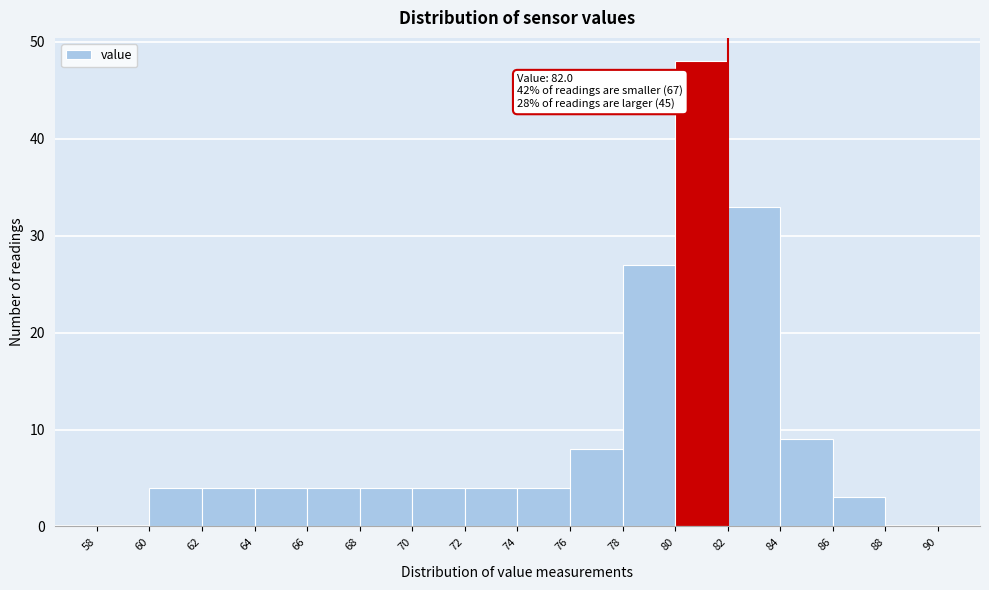

Reading left to right, transcribe all the data shown in this chart.

58=0	60=4	62=4	64=4	66=4	68=4	70=4	72=4	74=4	76=8	78=27	80=48	82=33	84=9	86=3	88=0